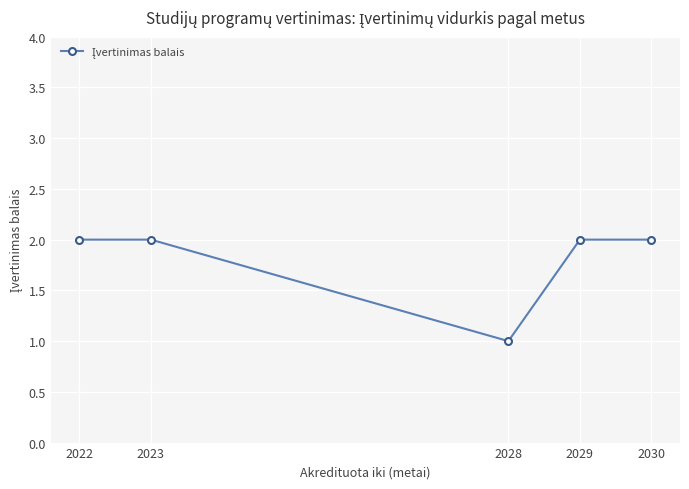

What is the ratio of the value at 2030 to the value at 2022?

1.0